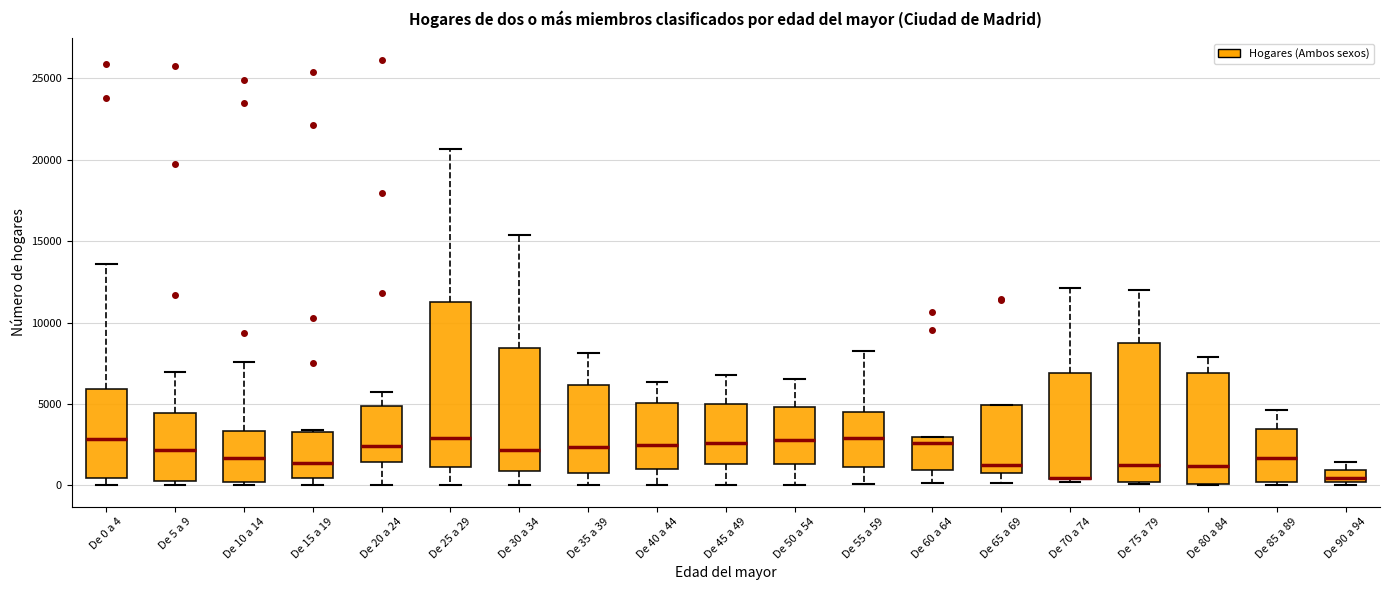

Comparing the boxes themselves (not the whiskers), which one is the tallest?

De 25 a 29